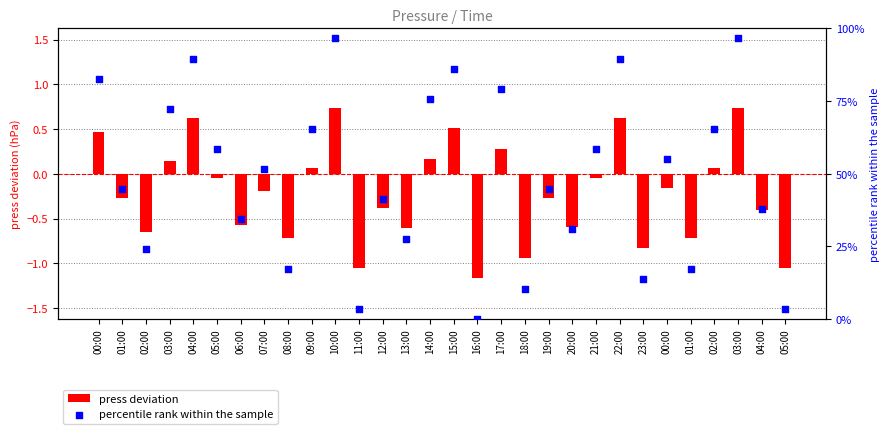

At how many categories does at least one series exceed 12?

26